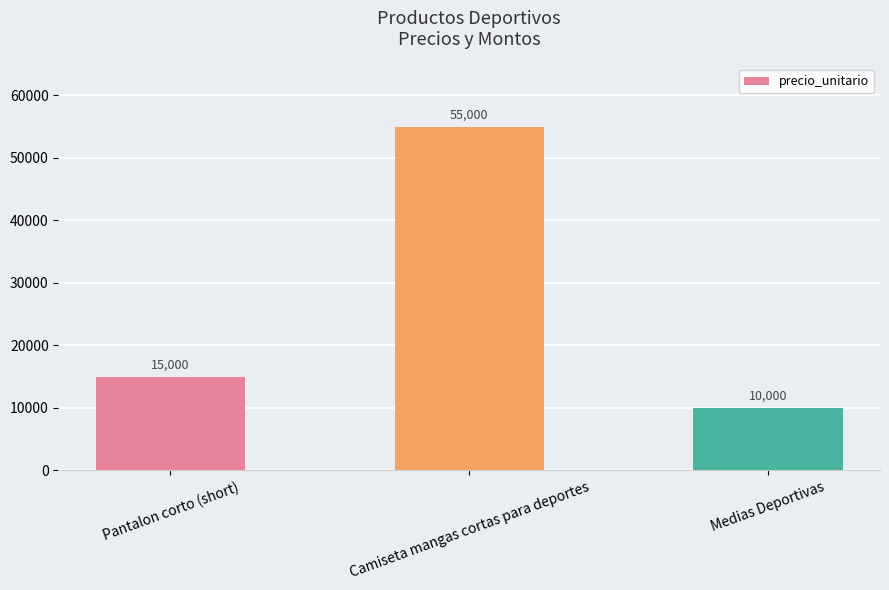

At which category does the chart reach its minimum across all series?

Medias Deportivas